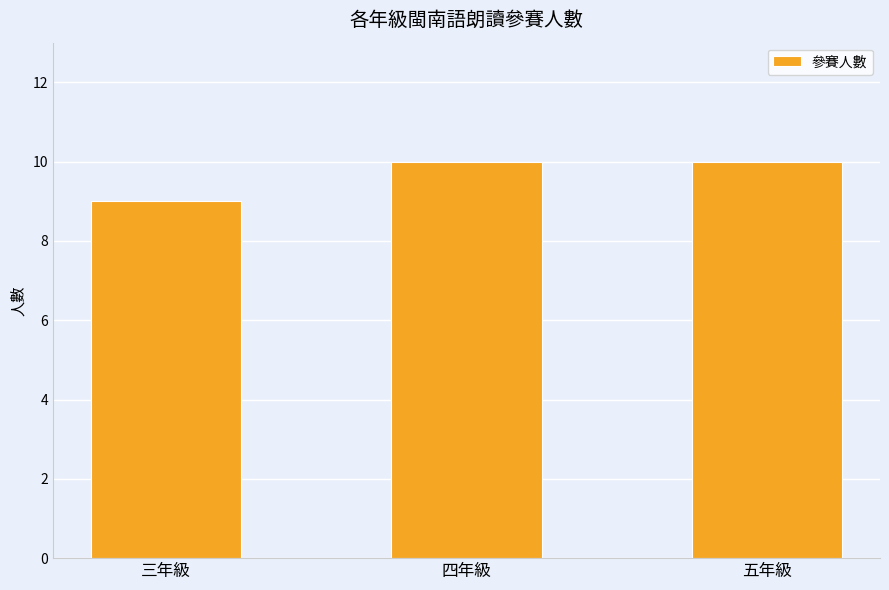

What is the label of the 3rd bar from the right?

三年級